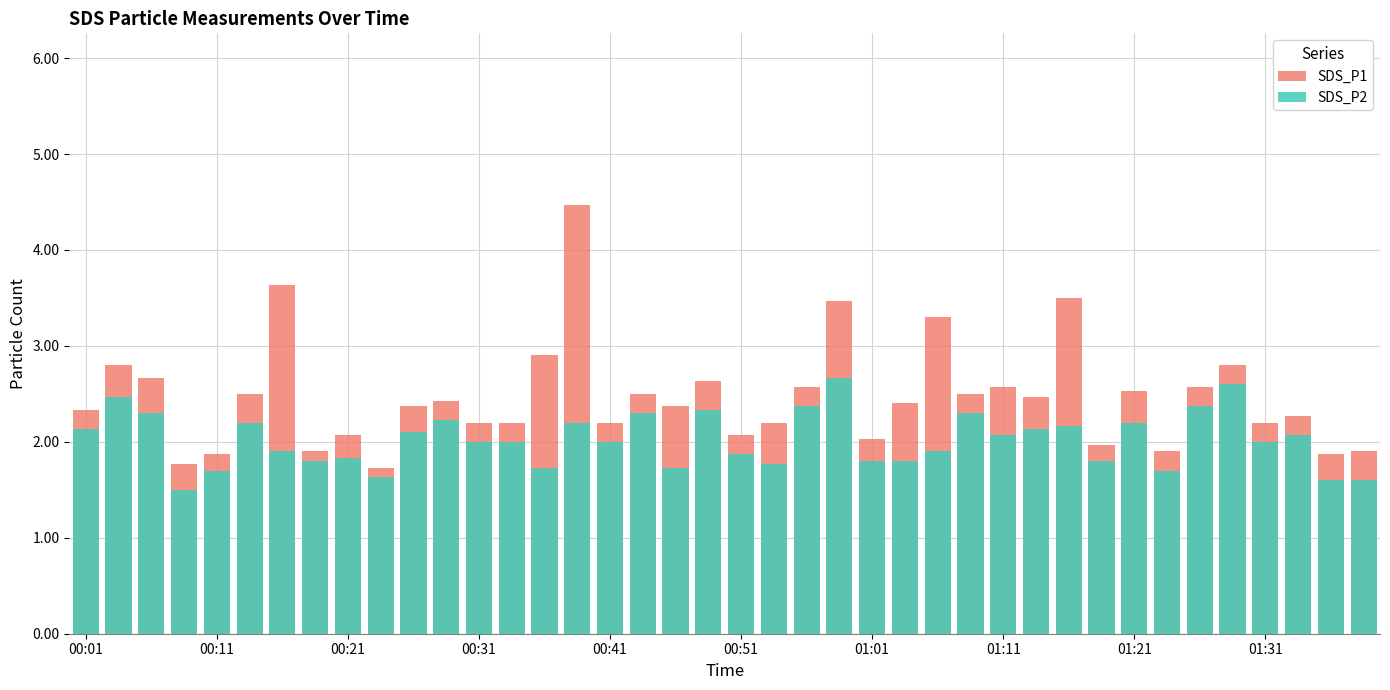

What is the minimum value for SDS_P2?

1.5